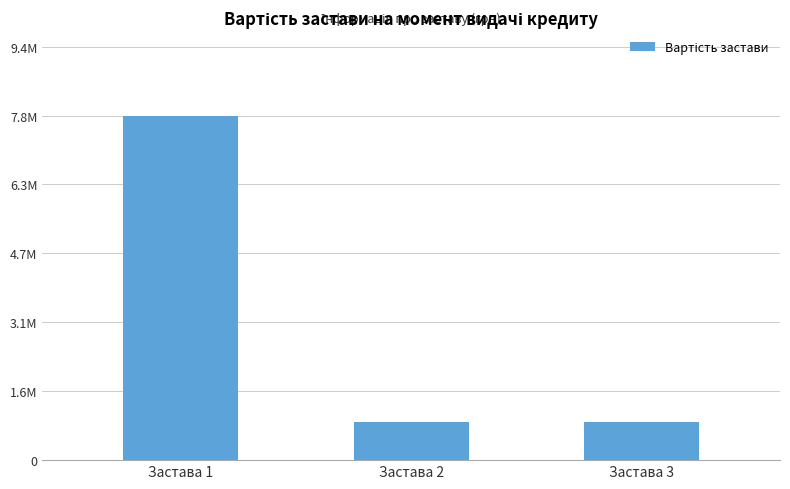

List the labels in order of value, smallest first.

Застава 2, Застава 3, Застава 1